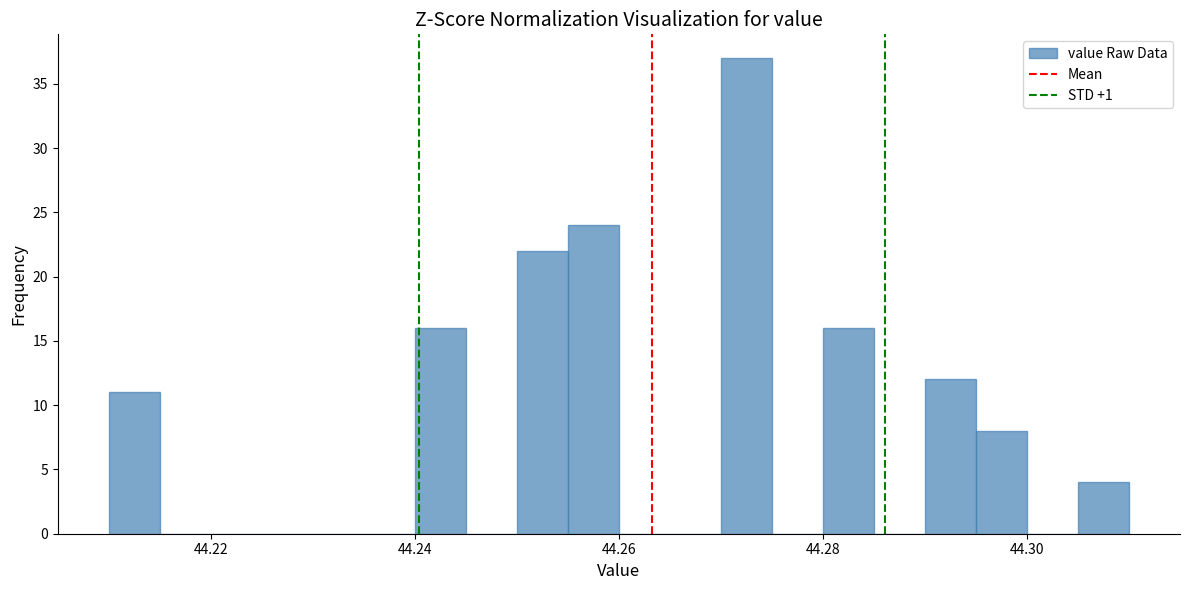

Around what value on the x-axis is the tallest bar? Give the approximate position of its centre, as read against the axis.

44.272